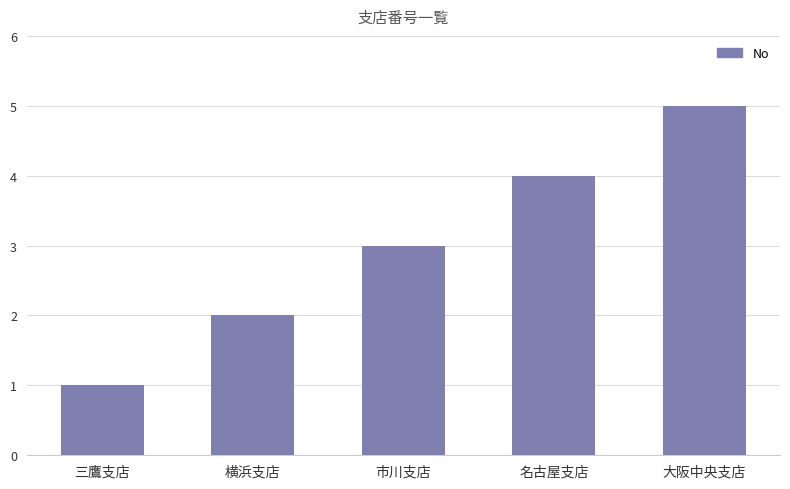

What is the label of the 3rd bar from the right?

市川支店